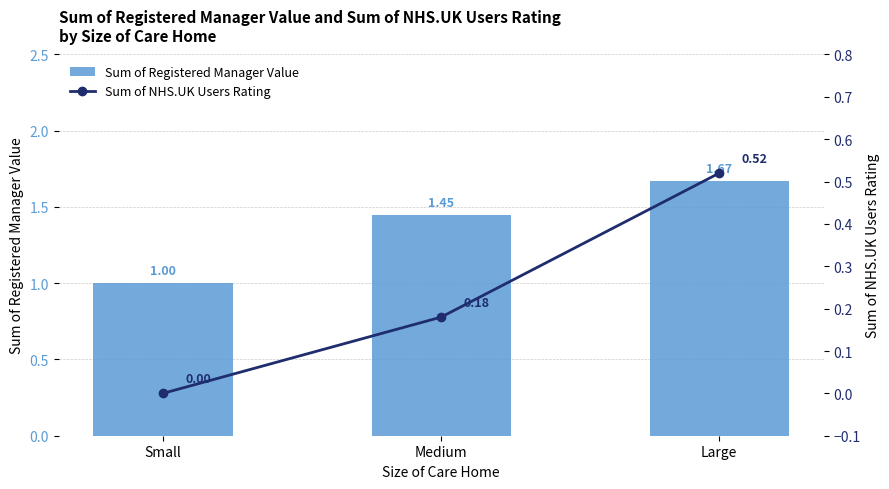

What is the average value of the Sum of NHS.UK Users Rating series?

0.2